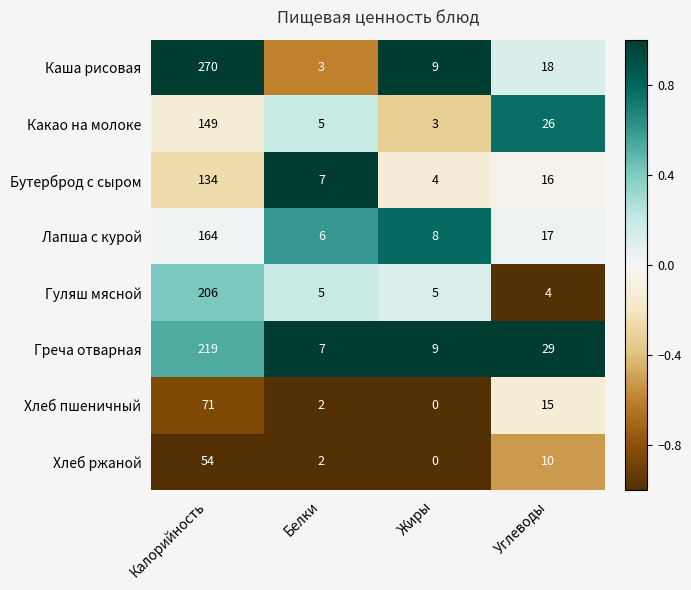

Count the number of data series in this chart.

8